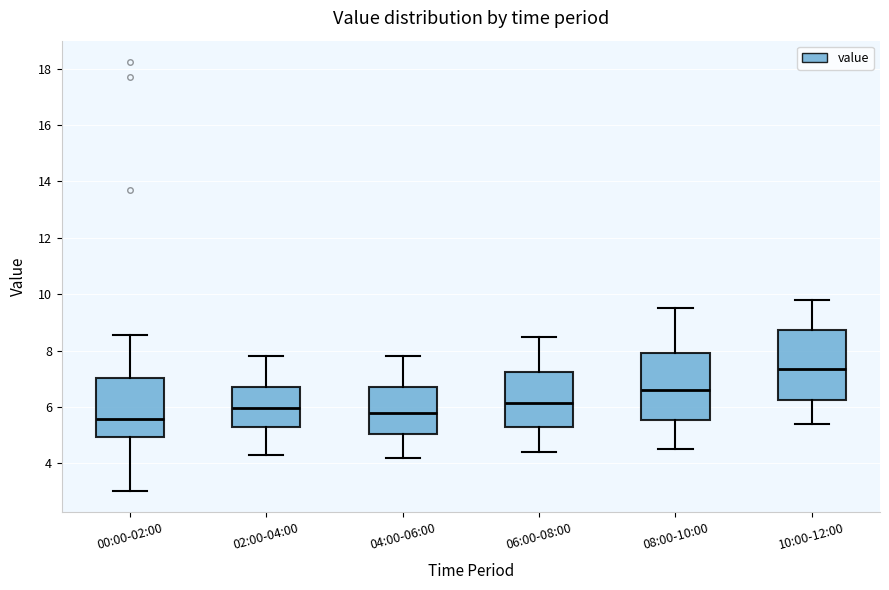

Reading left to right, read every box against the y-axis: the position of its median line, the range the box covers, and the ends of its whiskers. The values are not printed on the chart, so give them approximately, as read against the axis.

00:00-02:00: median 5.6, box 5.0 to 7.0, whiskers 3.0 to 8.6
02:00-04:00: median 6.0, box 5.2 to 6.8, whiskers 4.4 to 7.8
04:00-06:00: median 5.8, box 5.0 to 6.8, whiskers 4.2 to 7.8
06:00-08:00: median 6.2, box 5.2 to 7.2, whiskers 4.4 to 8.6
08:00-10:00: median 6.6, box 5.6 to 8.0, whiskers 4.6 to 9.6
10:00-12:00: median 7.4, box 6.2 to 8.8, whiskers 5.4 to 9.8